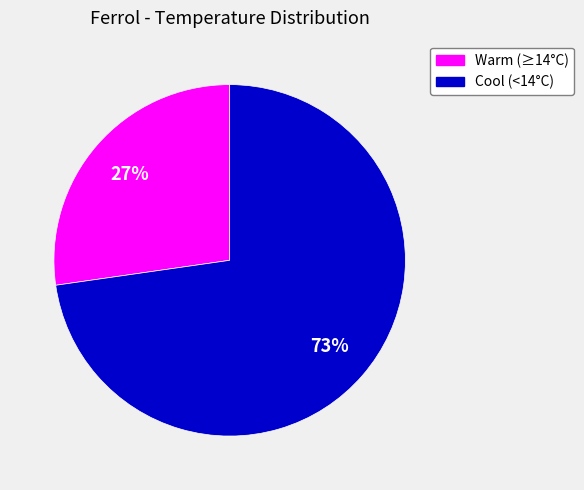

Does any single category account for the majority?

Yes